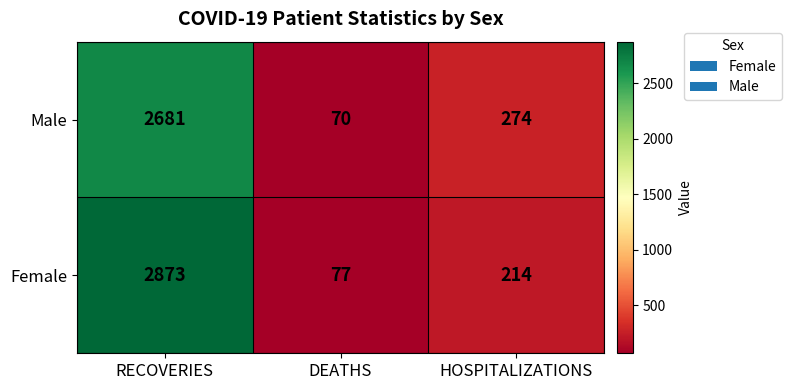

True or false: Female has a value of 293 at HOSPITALIZATIONS.

False